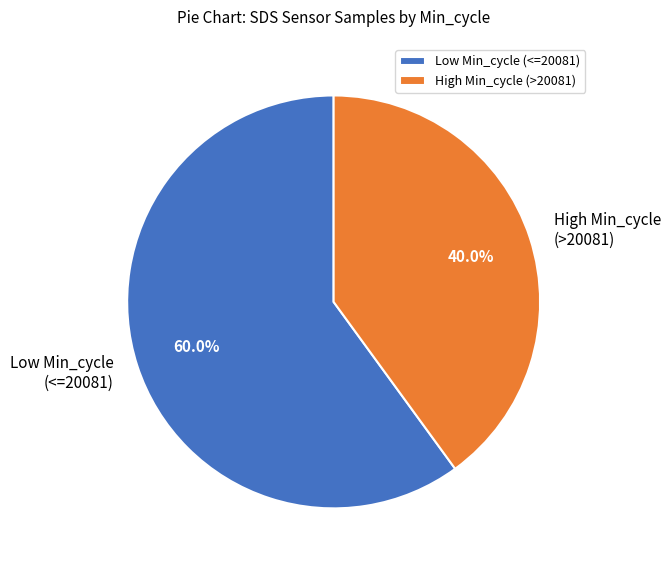

How many slices are in this pie chart?

2